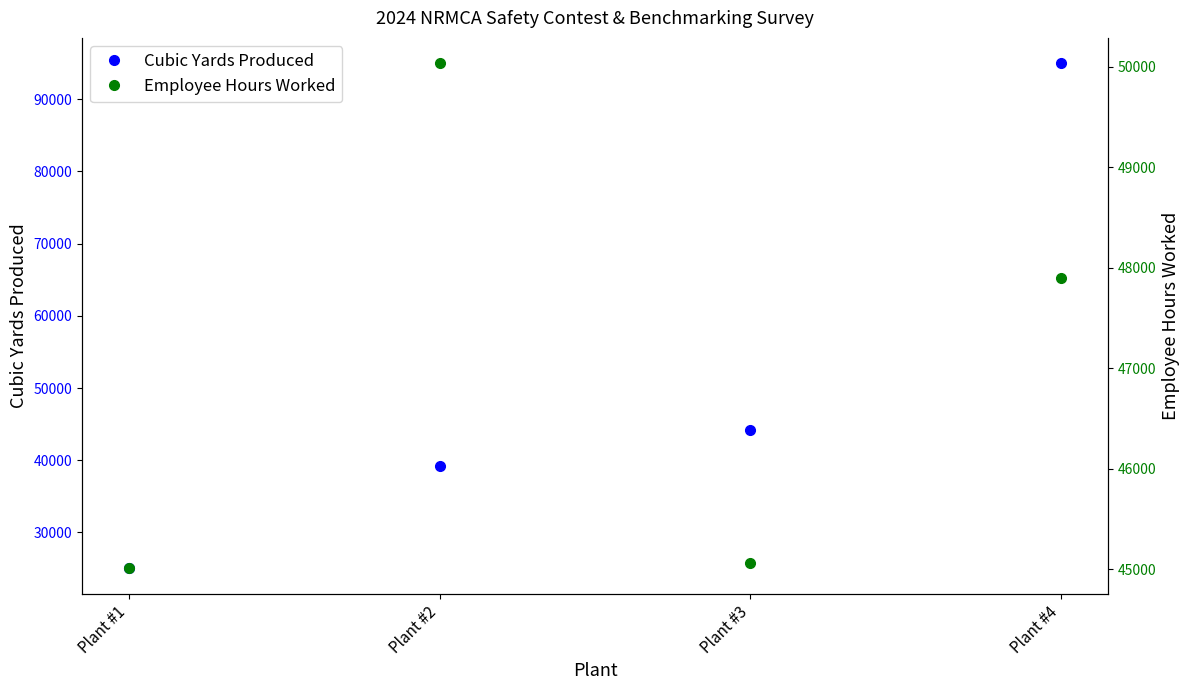

What is the value of the Employee Hours Worked point at the 4th from the left?

47902